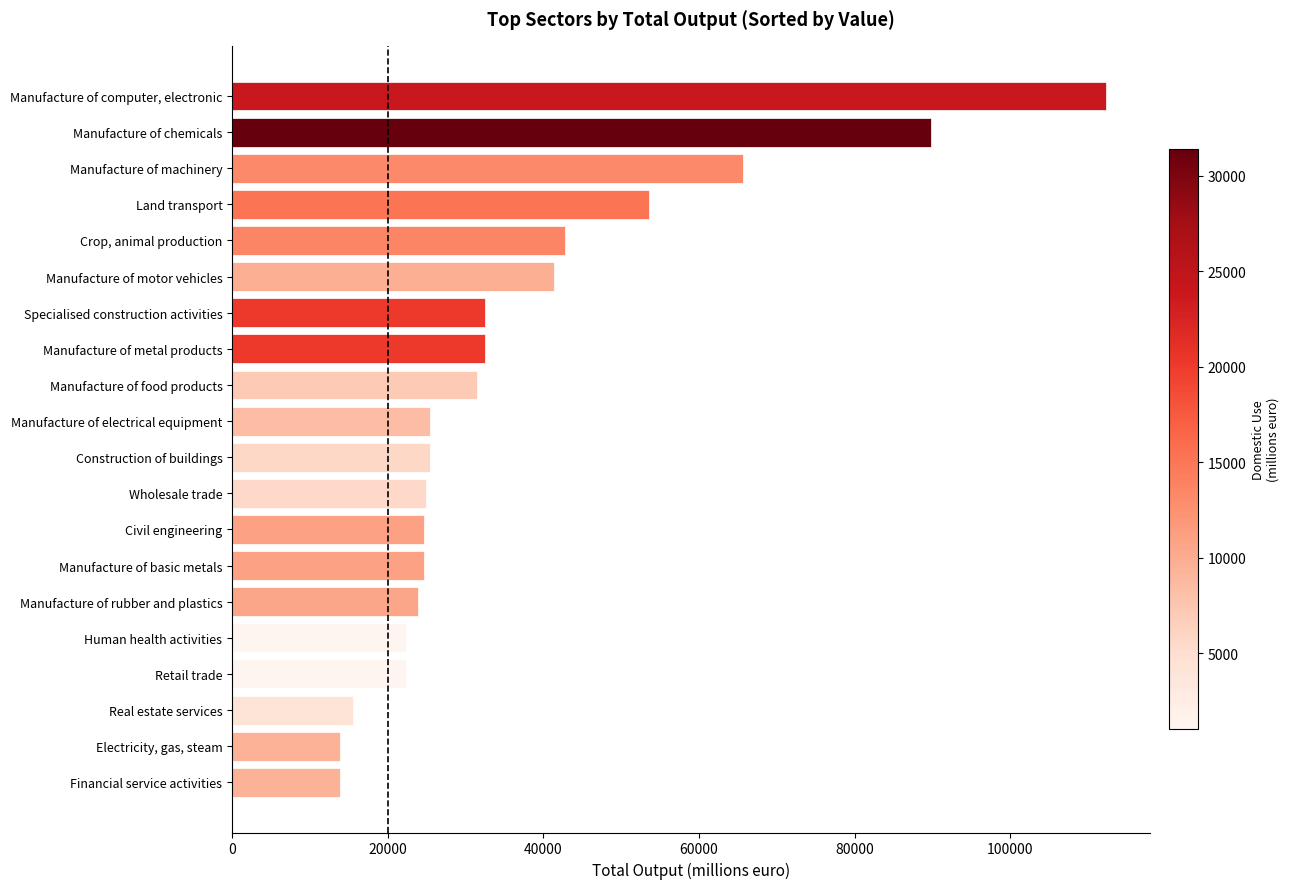

The chart shows a value of 15465 at Real estate services. True or false?

True